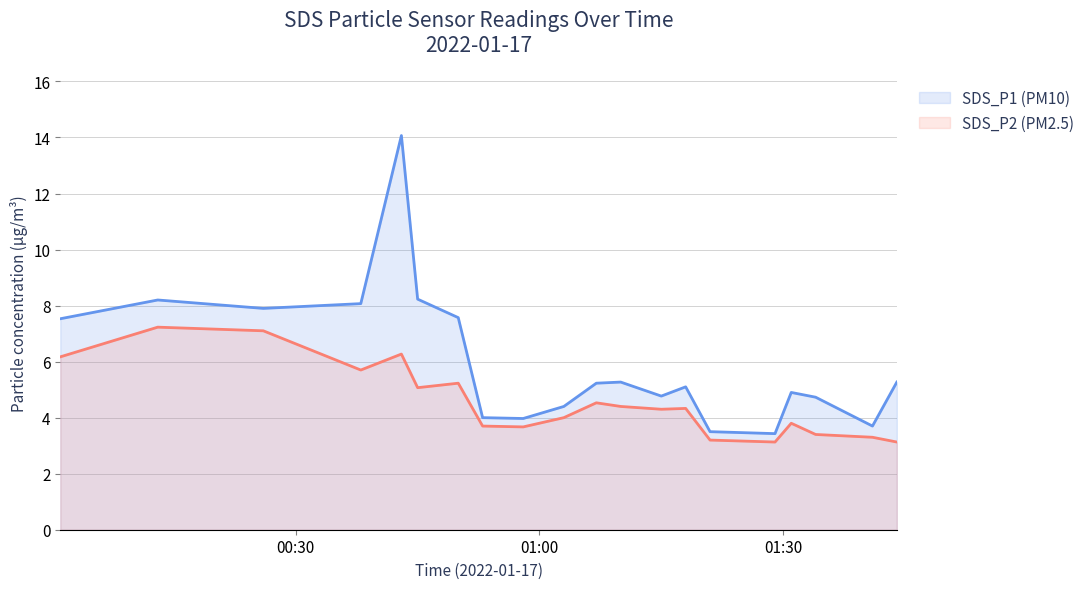

Where does the SDS_P1 series first go above 5?

2022/01/17 00:01